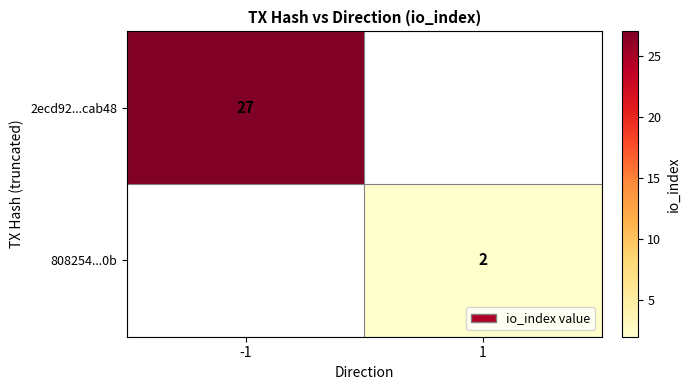

How many distinct data groups are displayed?

2